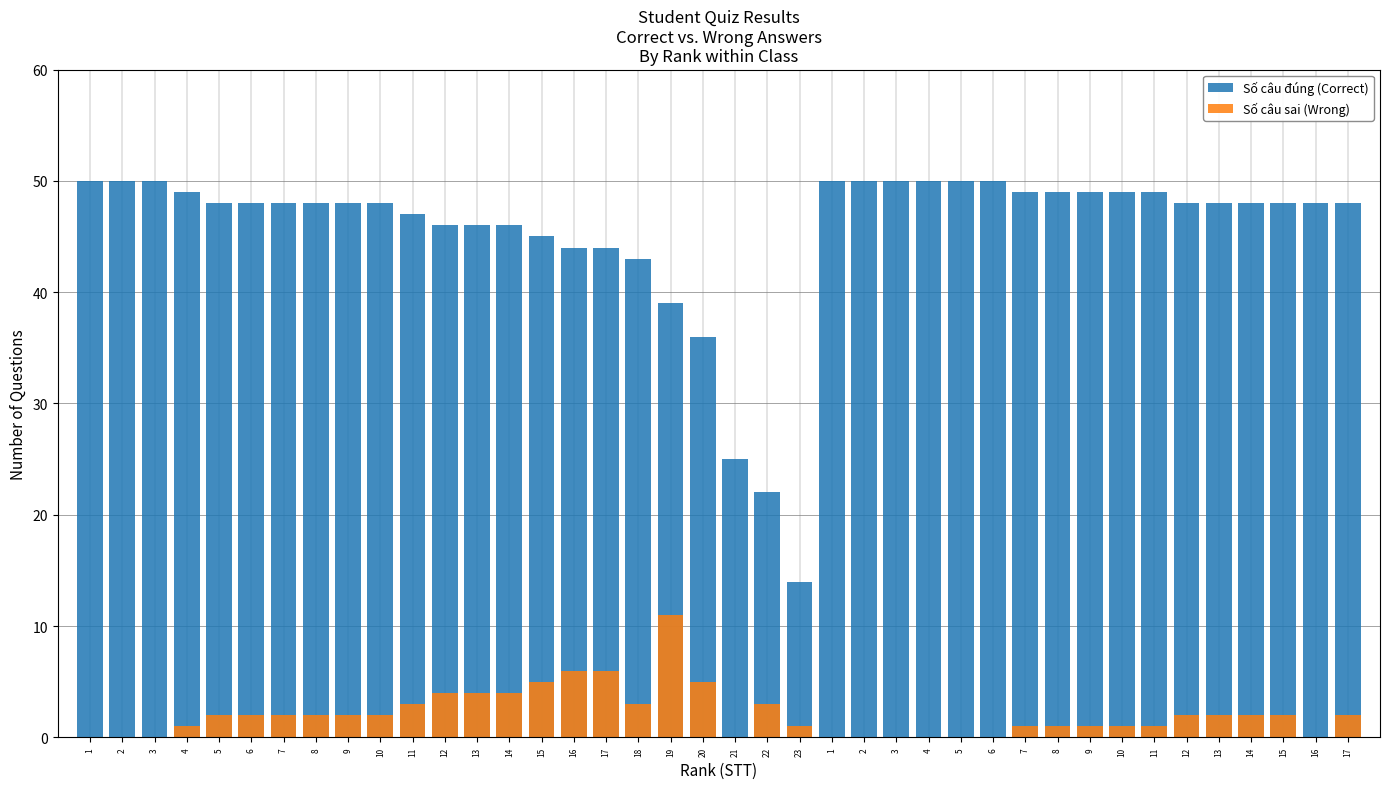

What is the difference between the maximum and minimum values in the Số câu đúng (Correct) series?

36